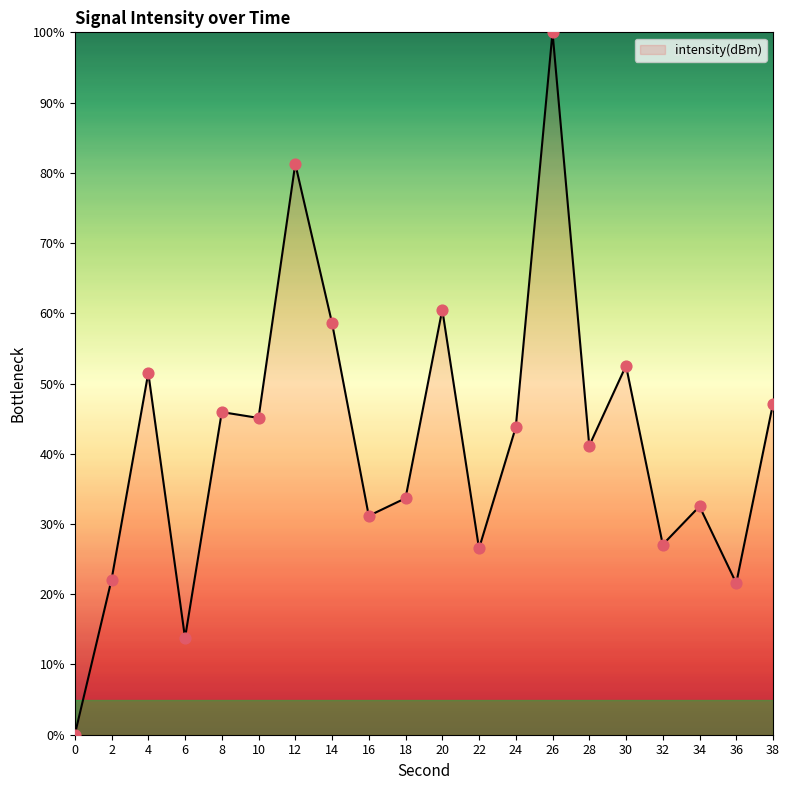

Between 38 and 36, which is larger?

38